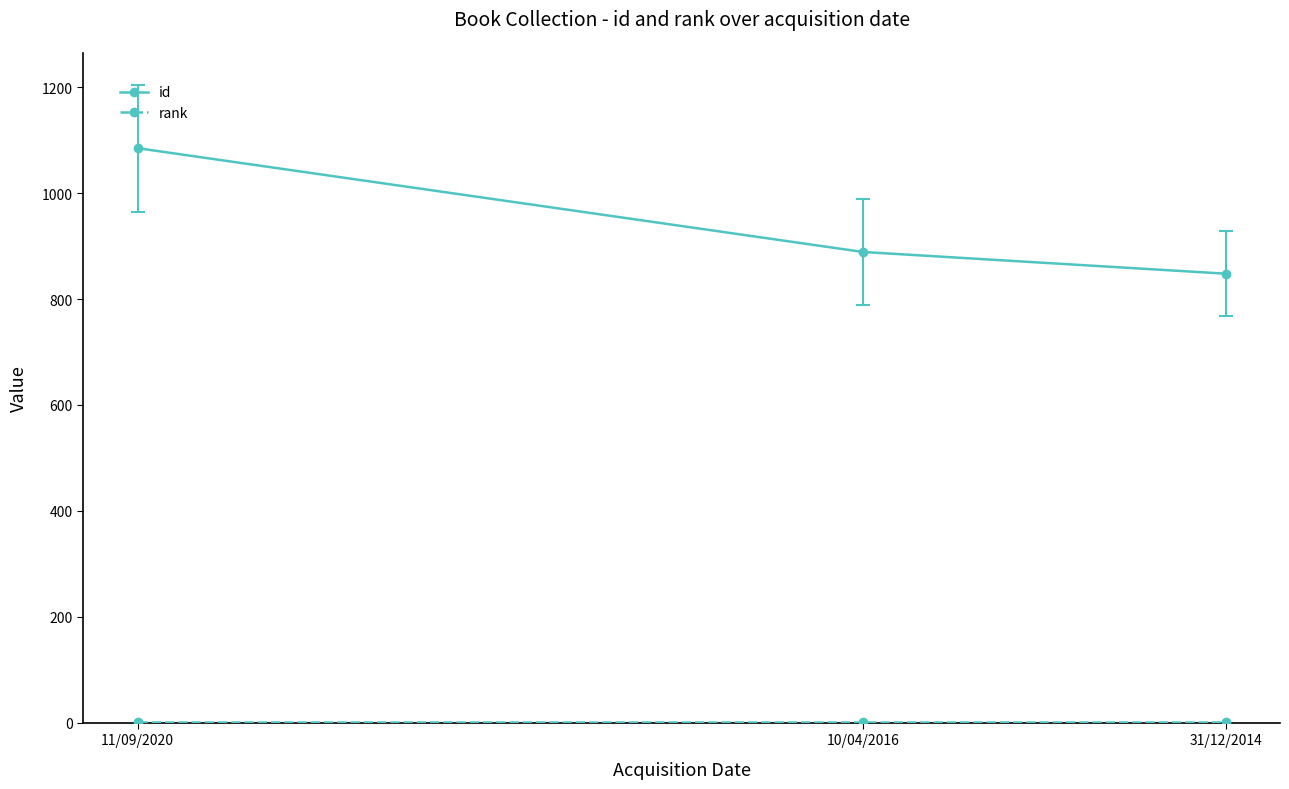

What is the value of the id point at the 3rd from the left?

848